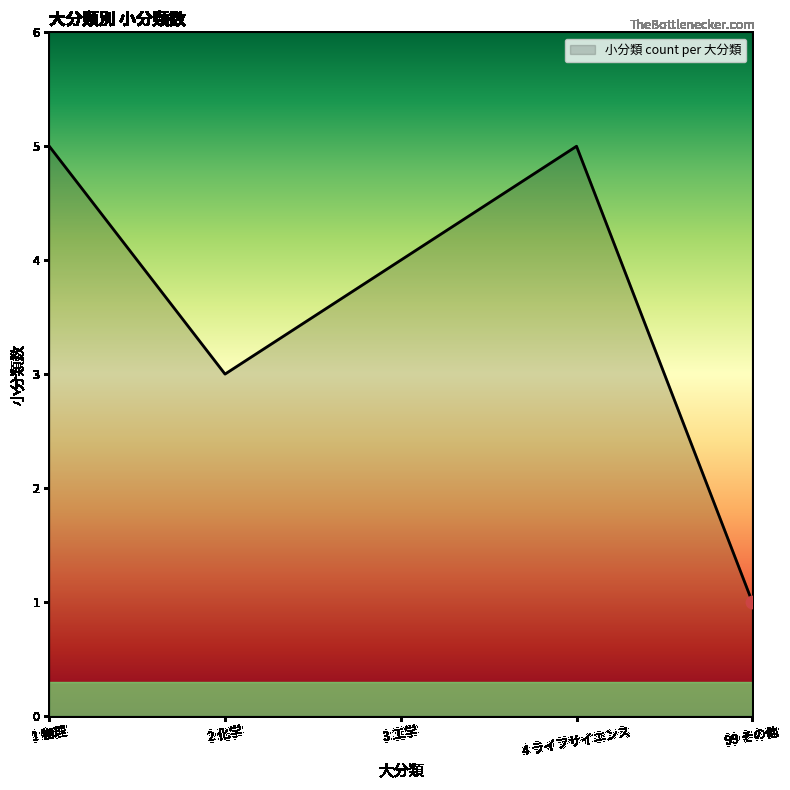

Between 1 物理 and 2 化学, which is larger?

1 物理